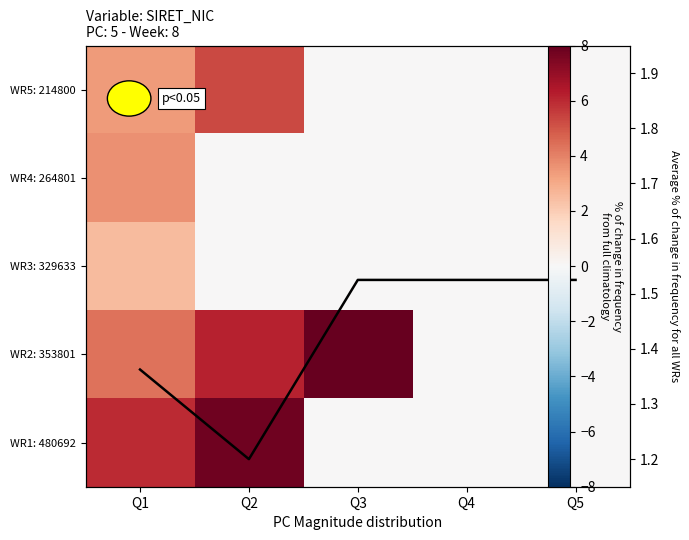

What is the maximum value shown in the chart?

8.0